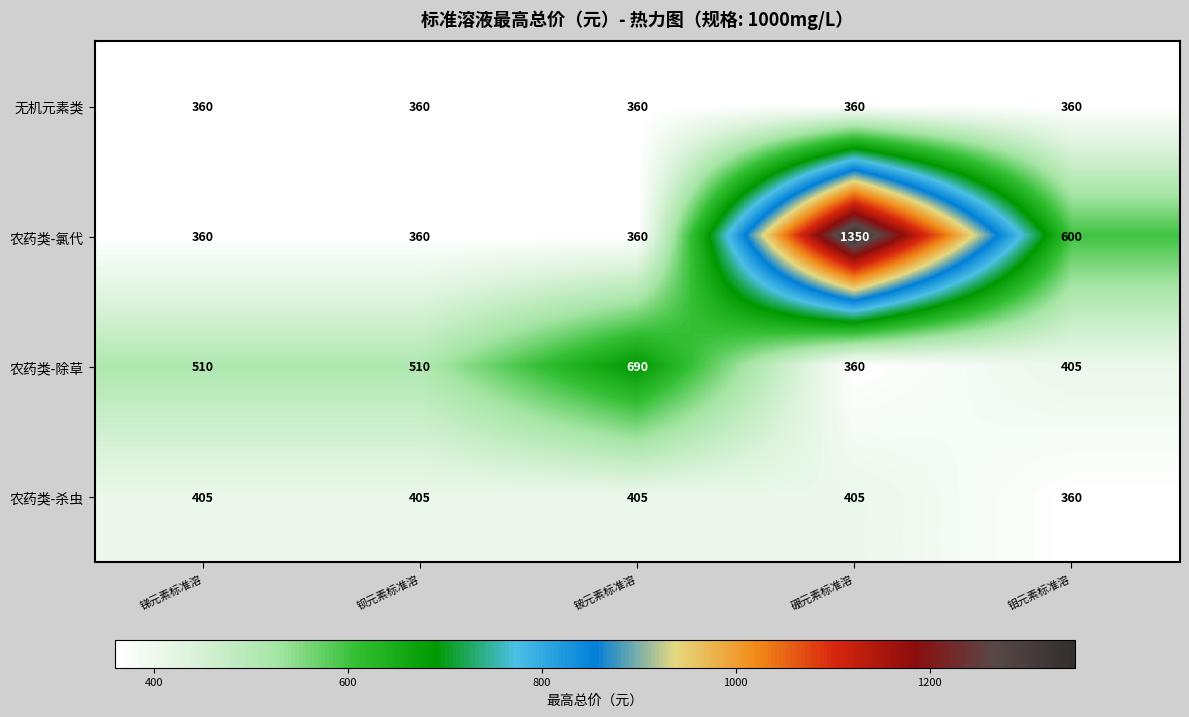

List the series in order of their peak value, highest first.

农药类-氯代, 农药类-除草, 农药类-杀虫, 无机元素类